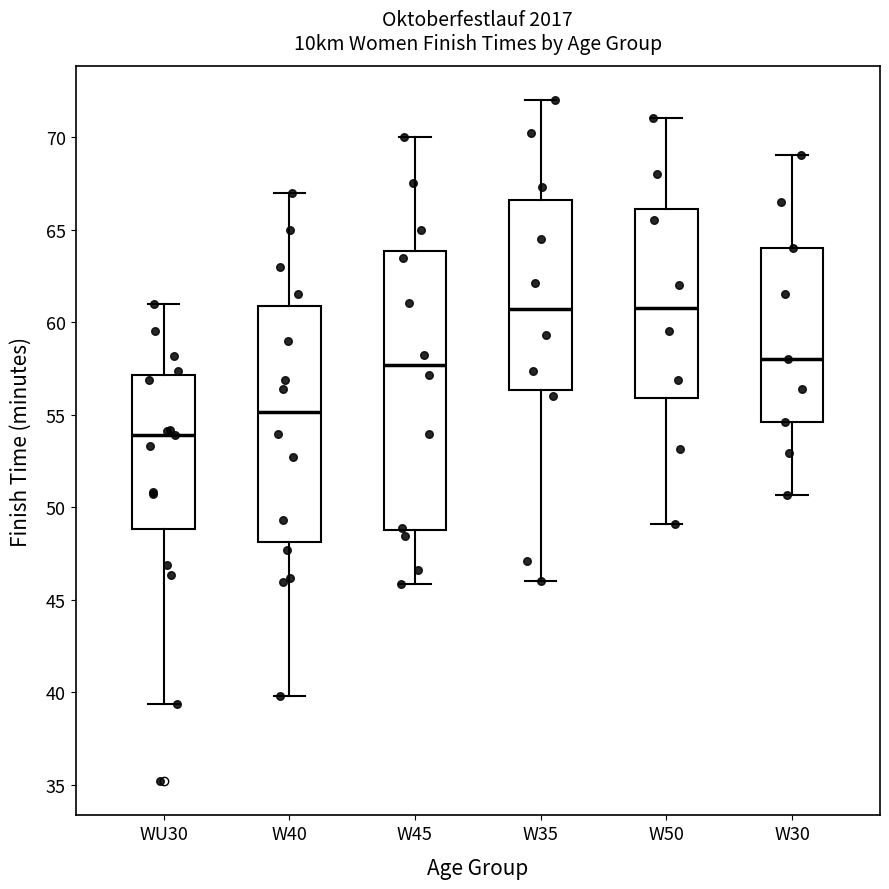

Comparing the boxes themselves (not the whiskers), which one is the tallest?

W45